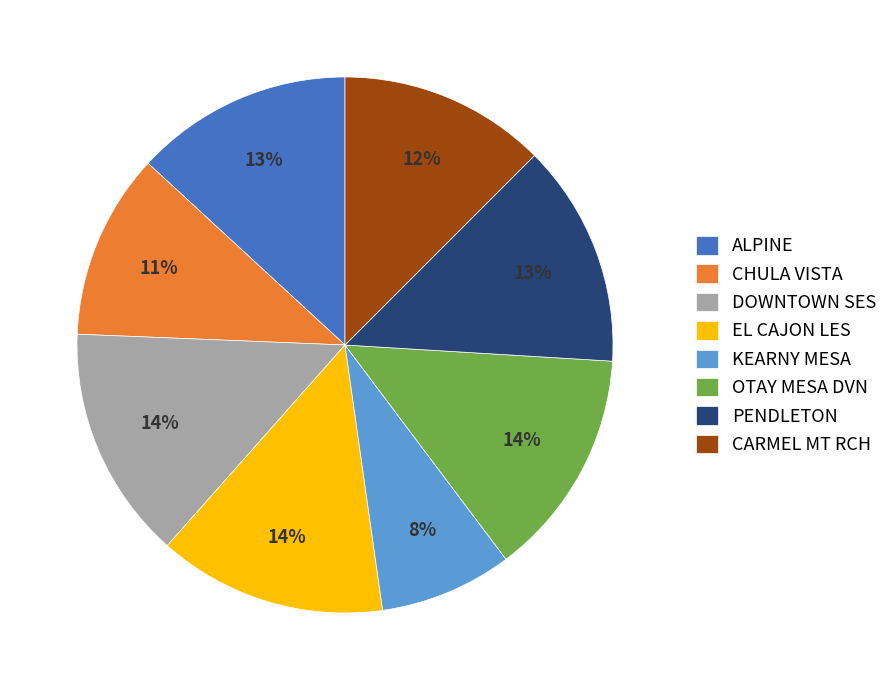

Combined, do ALPINE and KEARNY MESA account for over 50%?

No